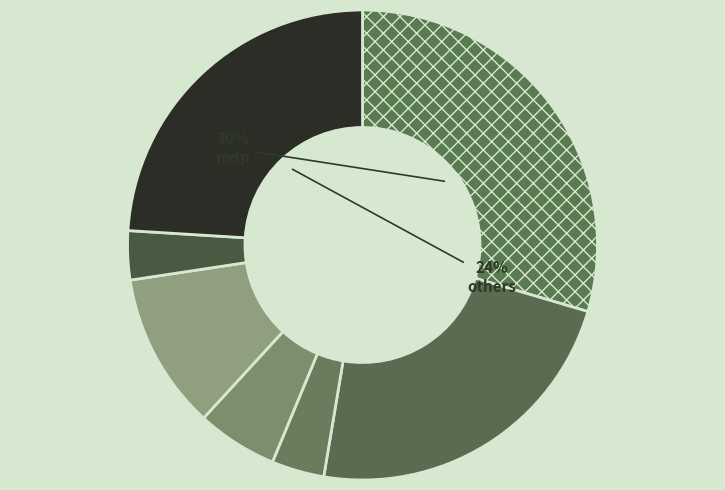

How many segments does this pie chart have?

7